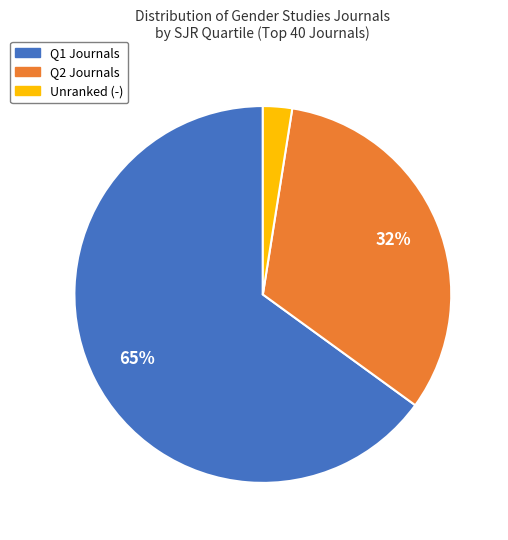

To the nearest percent, what is the average slice percentage?

33%